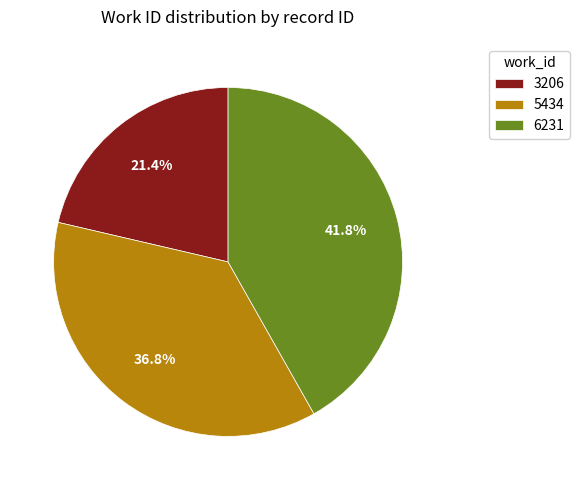

What percentage is the 3206 slice, to the nearest percent?

21%